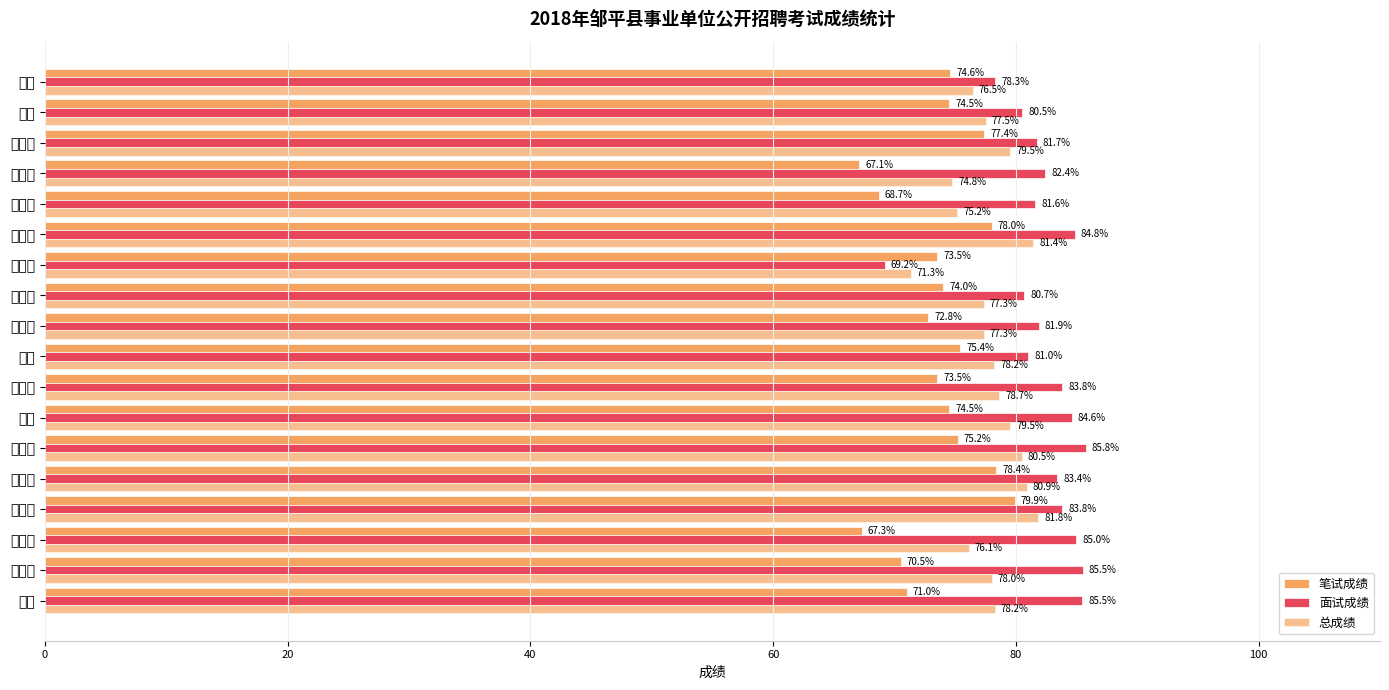

At how many categories does at least one series exceed 80?

16